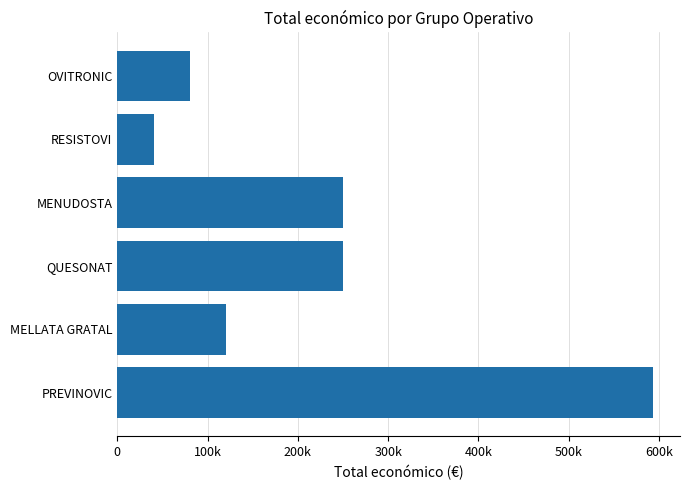

Does the chart contain any negative values?

No